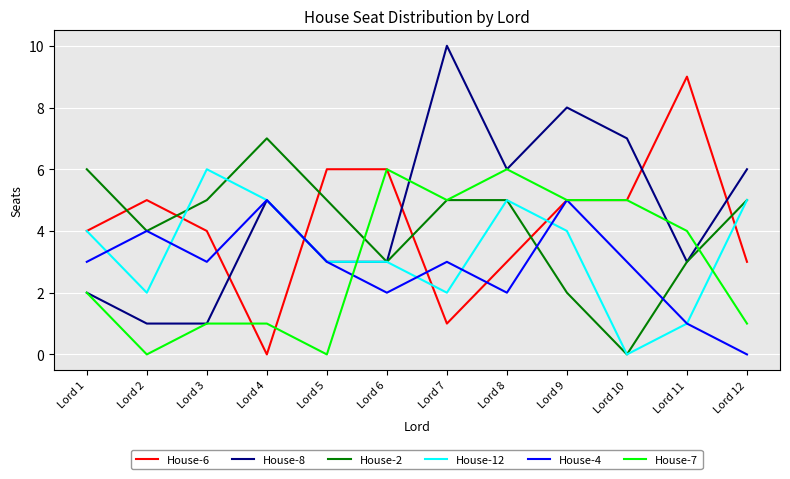

Which series has the largest total across all categories?

House-8